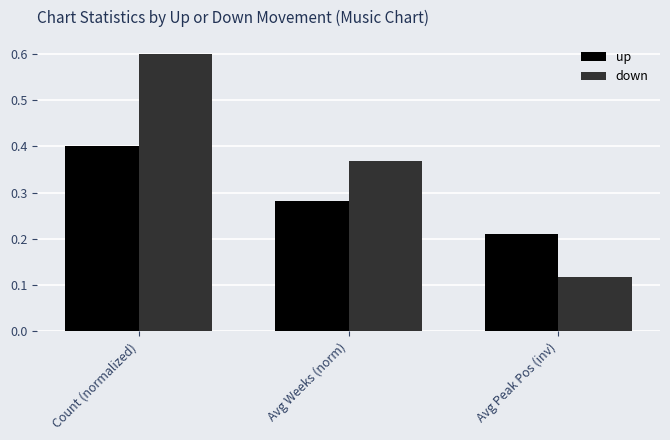

How many up values are between 0 and 1?

3